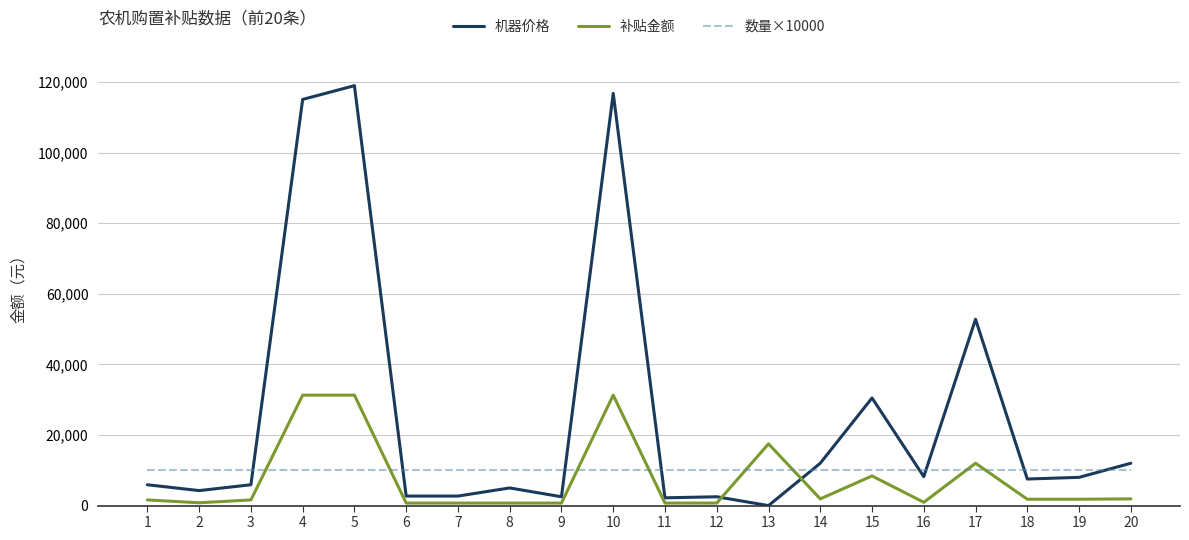

What value does the 数量×10000 series have at 8?

10000